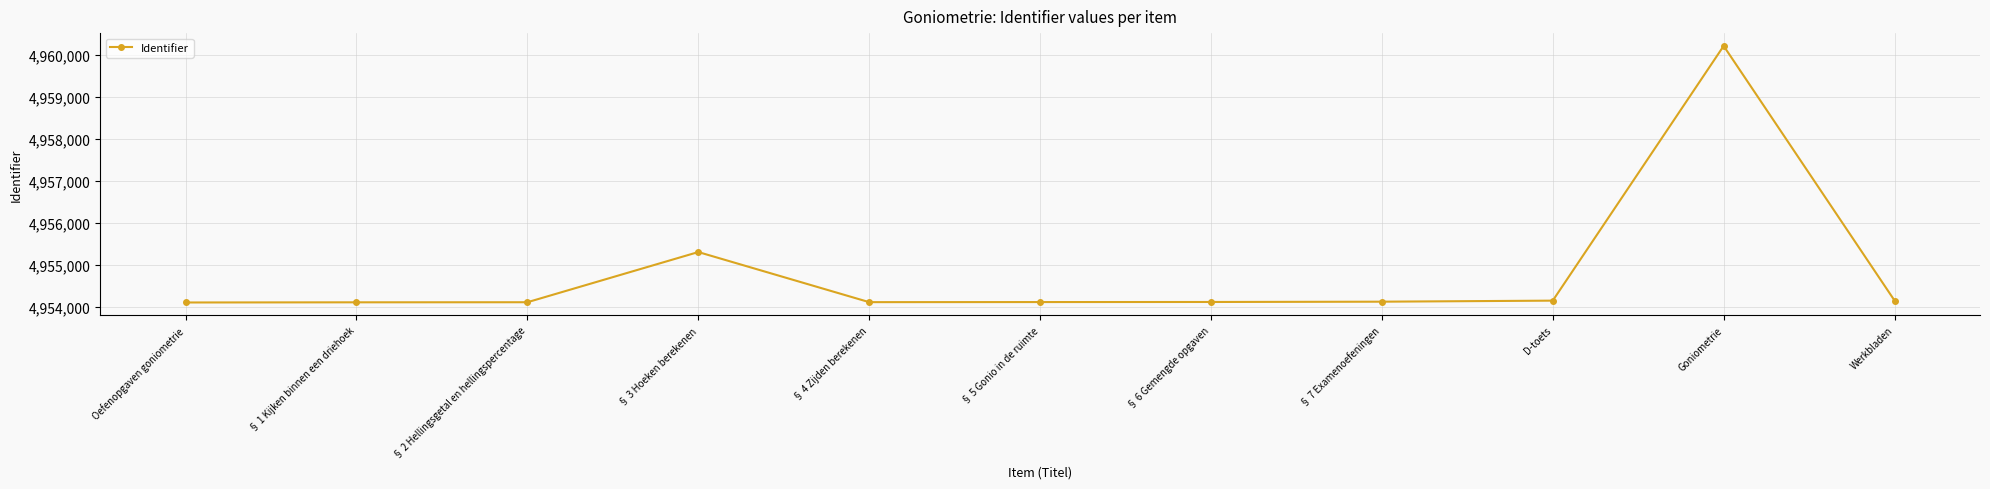

What is the sum of the values at § 5 Gonio in de ruimte and Werkbladen?

9908276